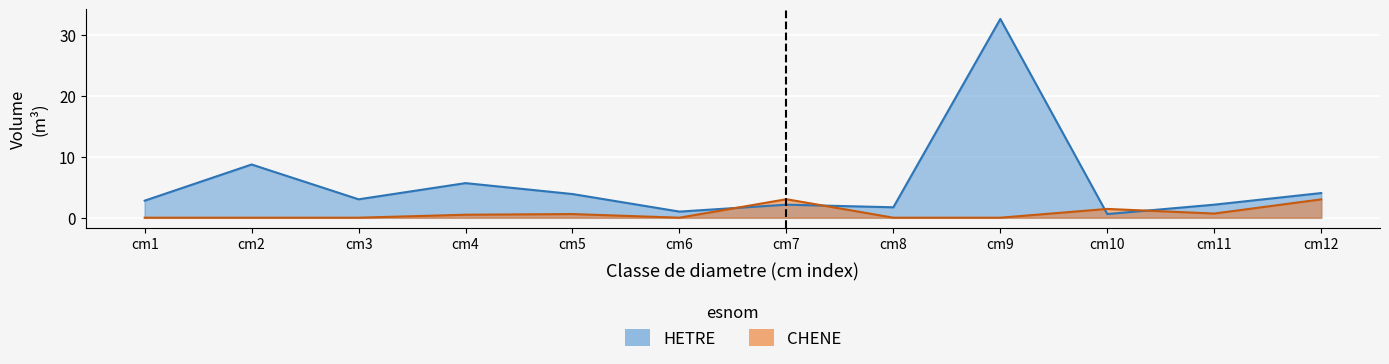

At which category does CHENE reach its first local valley?

cm6